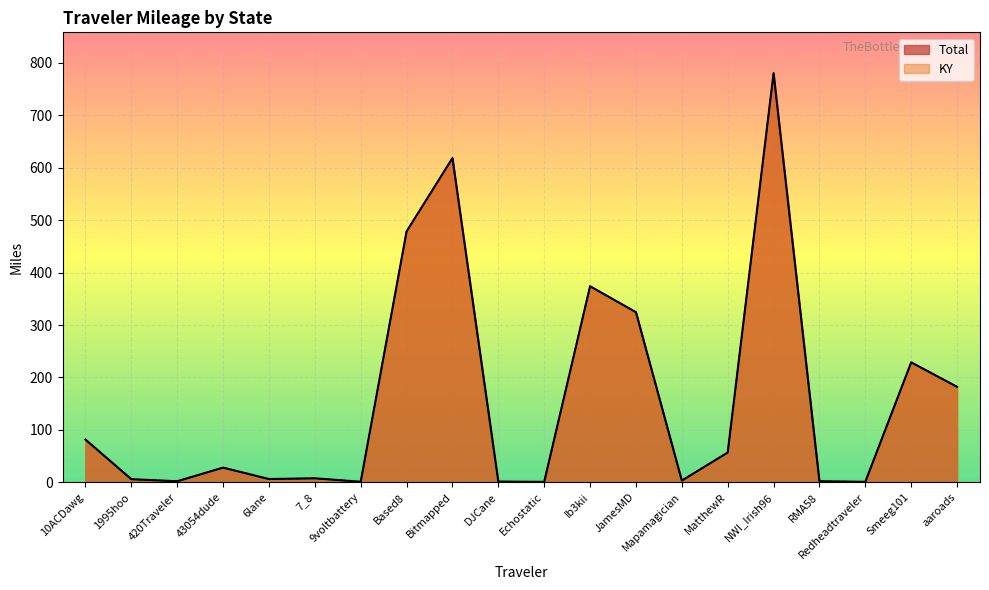

What is the sum of all Total values?

3184.4